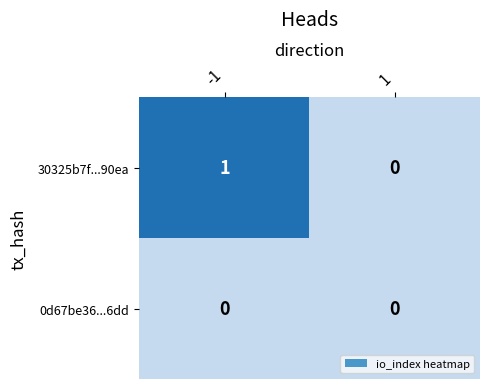

Is it true that 30325b7f...90ea equals 0 at 1?

True